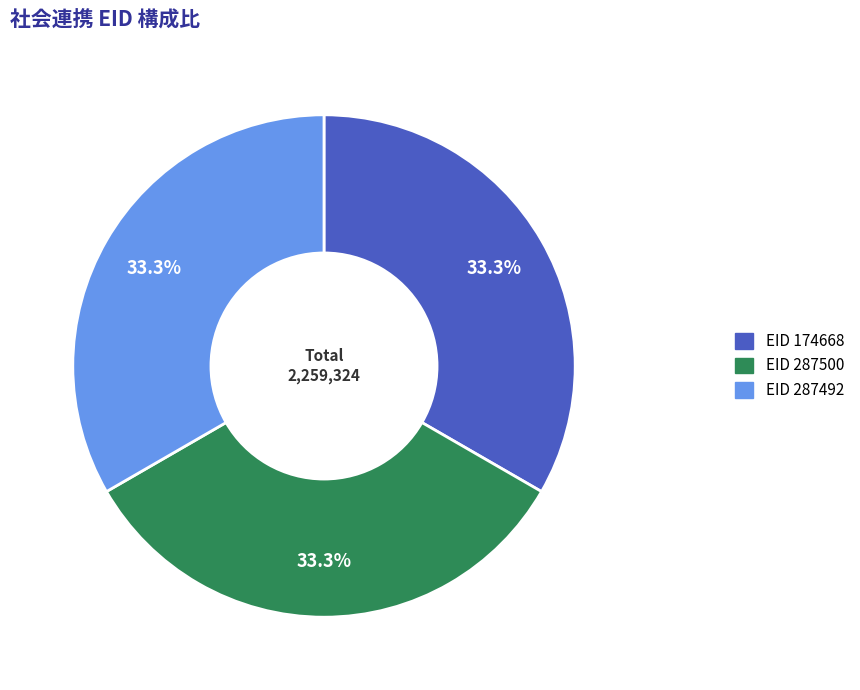

What is the ratio of the value at EID 287492 to the value at EID 174668?

1.0